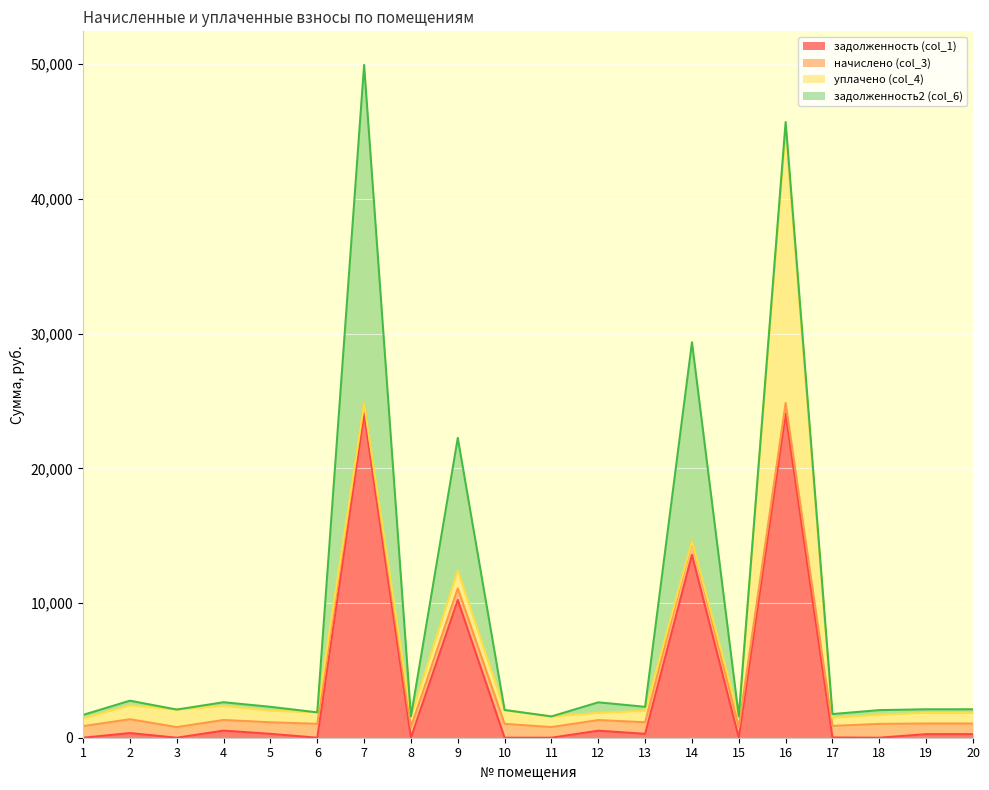

What is the difference between the maximum and minimum values in the начислено (col_3) series?

243.9